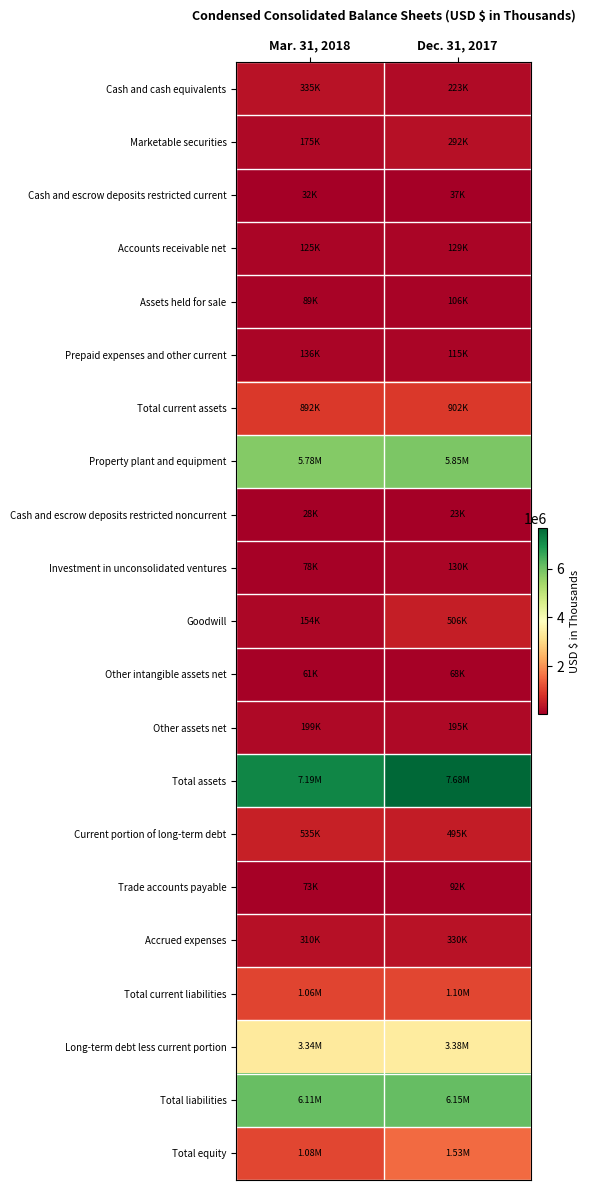

Reading left to right, list all the values displayed in this chart.

Cash and cash equivalents: Mar. 31, 2018=335412	Dec. 31, 2017=222647
Marketable securities: Mar. 31, 2018=174649	Dec. 31, 2017=291796
Cash and escrow deposits restricted current: Mar. 31, 2018=32393	Dec. 31, 2017=37189
Accounts receivable net: Mar. 31, 2018=125473	Dec. 31, 2017=128961
Assets held for sale: Mar. 31, 2018=88505	Dec. 31, 2017=106435
Prepaid expenses and other current: Mar. 31, 2018=135639	Dec. 31, 2017=114844
Total current assets: Mar. 31, 2018=892071	Dec. 31, 2017=901872
Property plant and equipment: Mar. 31, 2018=5775496	Dec. 31, 2017=5852145
Cash and escrow deposits restricted noncurrent: Mar. 31, 2018=27756	Dec. 31, 2017=22710
Investment in unconsolidated ventures: Mar. 31, 2018=77839	Dec. 31, 2017=129794
Goodwill: Mar. 31, 2018=154131	Dec. 31, 2017=505783
Other intangible assets net: Mar. 31, 2018=60659	Dec. 31, 2017=67977
Other assets net: Mar. 31, 2018=199476	Dec. 31, 2017=195168
Total assets: Mar. 31, 2018=7187428	Dec. 31, 2017=7675449
Current portion of long-term debt: Mar. 31, 2018=535470	Dec. 31, 2017=495413
Trade accounts payable: Mar. 31, 2018=73358	Dec. 31, 2017=91825
Accrued expenses: Mar. 31, 2018=309998	Dec. 31, 2017=329966
Total current liabilities: Mar. 31, 2018=1064305	Dec. 31, 2017=1095776
Long-term debt less current portion: Mar. 31, 2018=3342840	Dec. 31, 2017=3375324
Total liabilities: Mar. 31, 2018=6107867	Dec. 31, 2017=6145158
Total equity: Mar. 31, 2018=1079561	Dec. 31, 2017=1530291